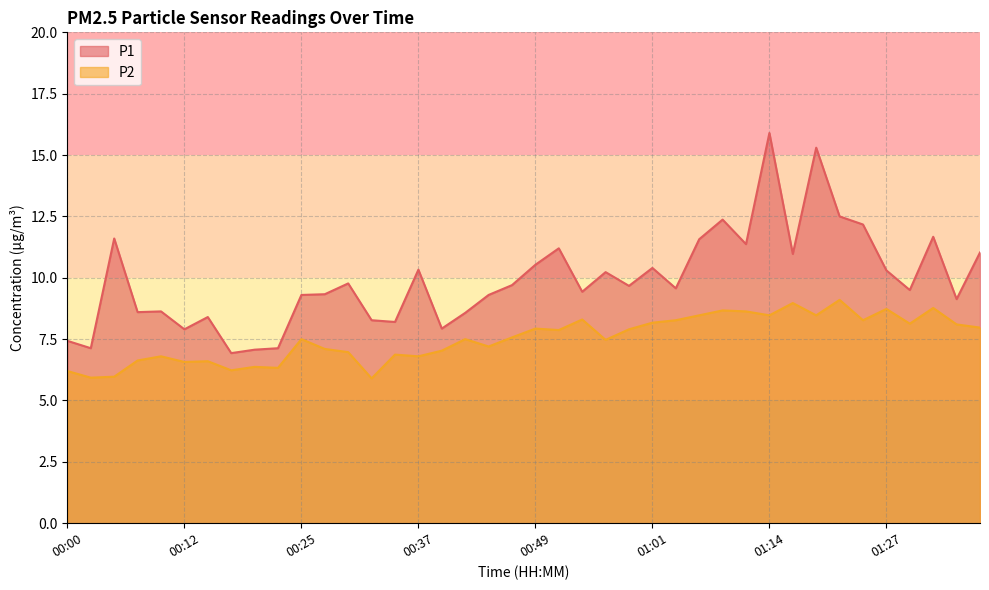

Which has a higher value, 00:00 or 01:37?

01:37